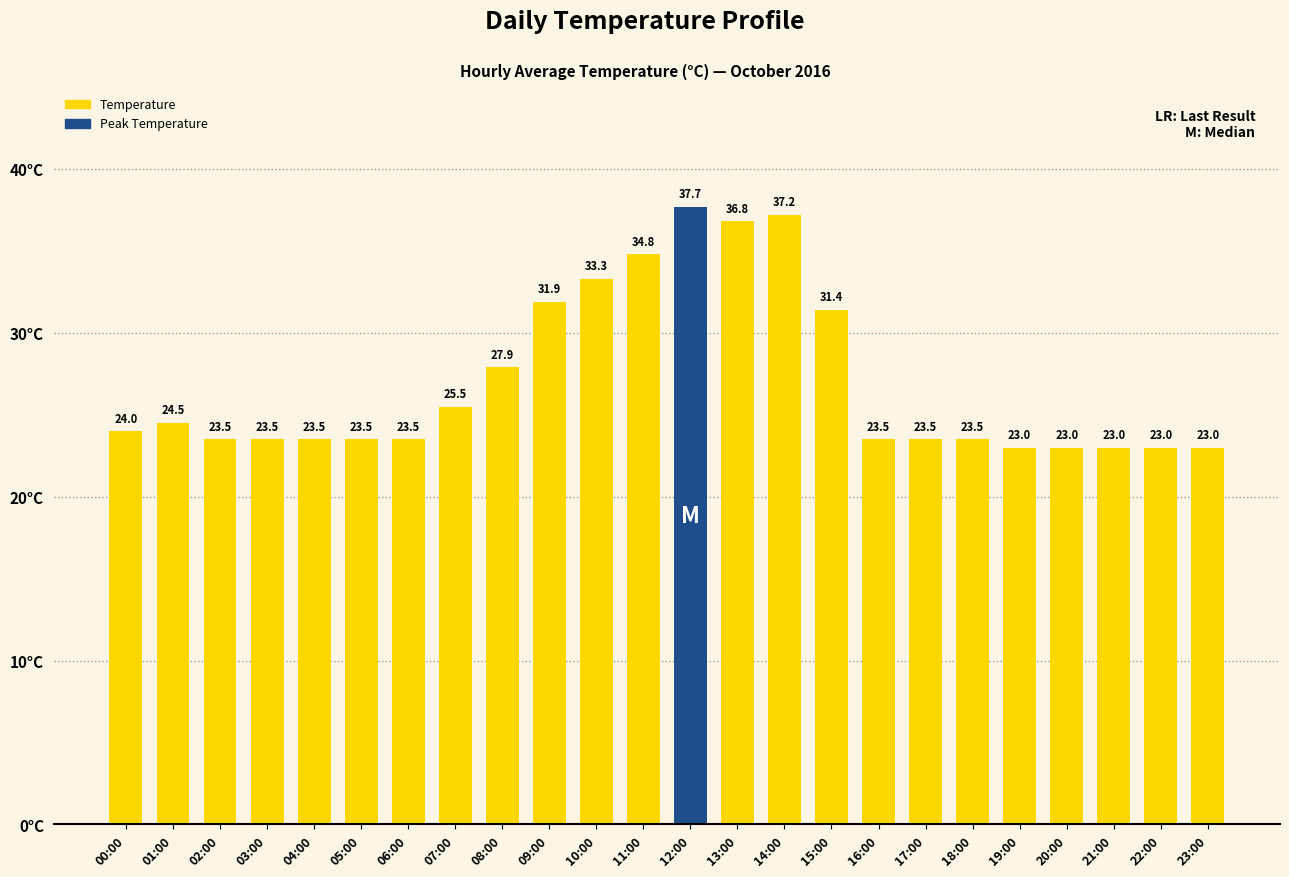

Reading left to right, transcribe all the data shown in this chart.

24.0	24.5	23.5	23.5	23.5	23.5	23.5	25.5	27.9	31.9	33.3	34.8	37.7	36.8	37.2	31.4	23.5	23.5	23.5	23.0	23.0	23.0	23.0	23.0